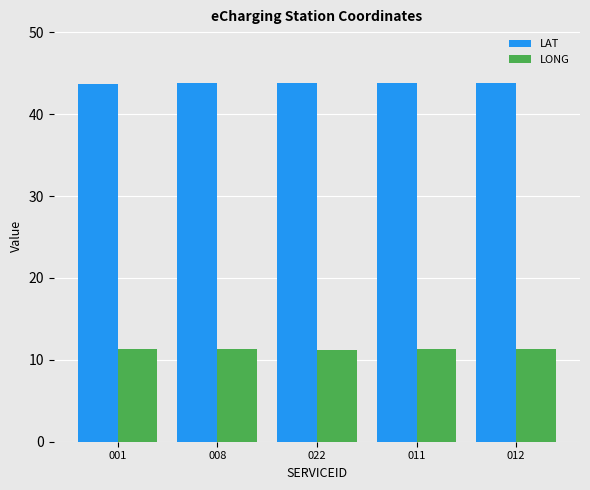

What position from the right is 012?

1